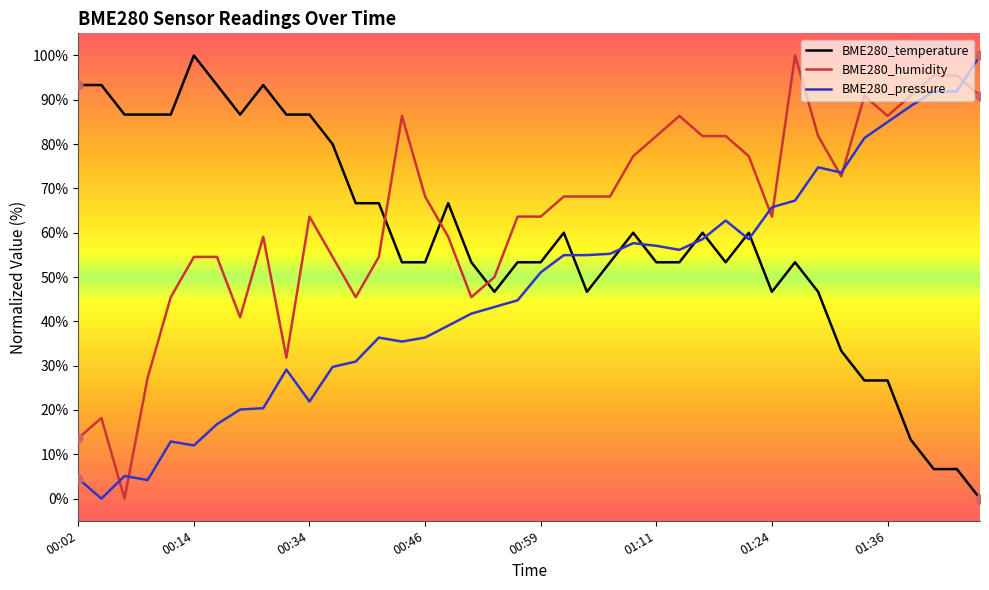

What are all the series names shown in the legend?

BME280_temperature, BME280_humidity, BME280_pressure